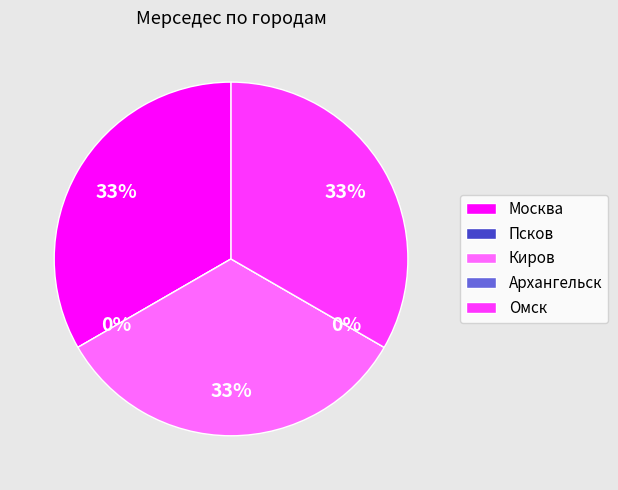

Is it true that Омск is 33% of the pie?

True